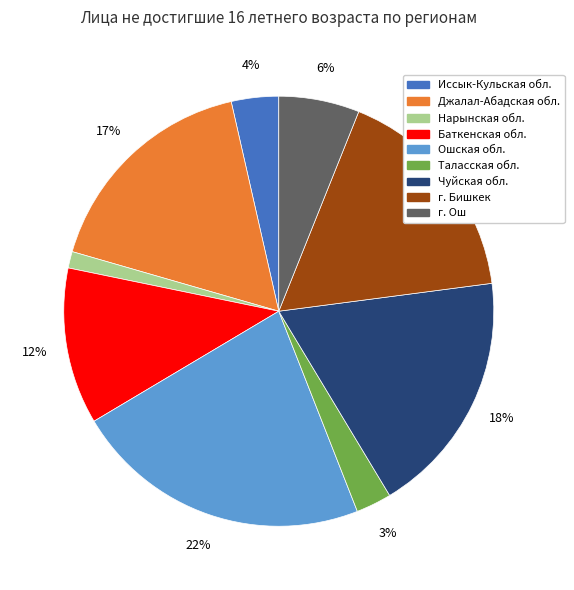

How many segments does this pie chart have?

9